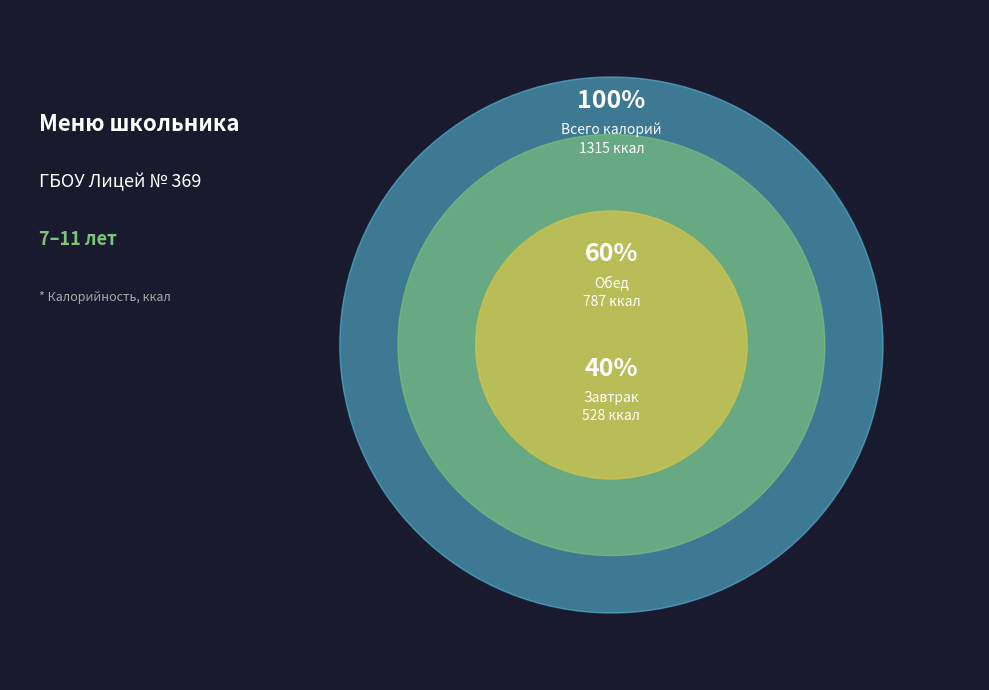

What percentage is the Завтрак slice, to the nearest percent?

40%